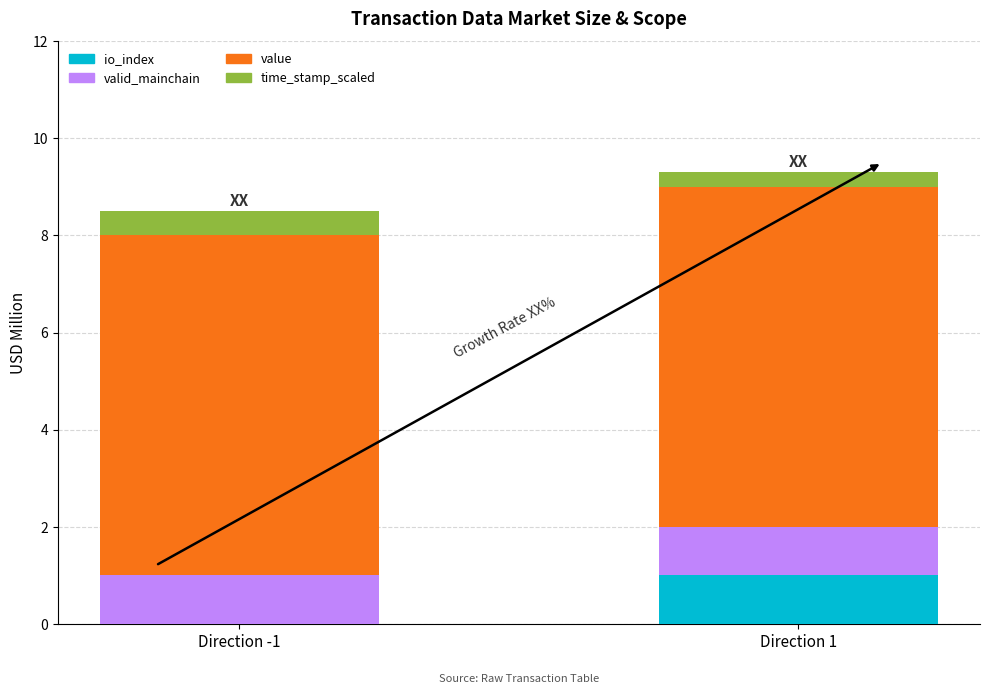

What is the total value across all series at Direction 1?

9.3